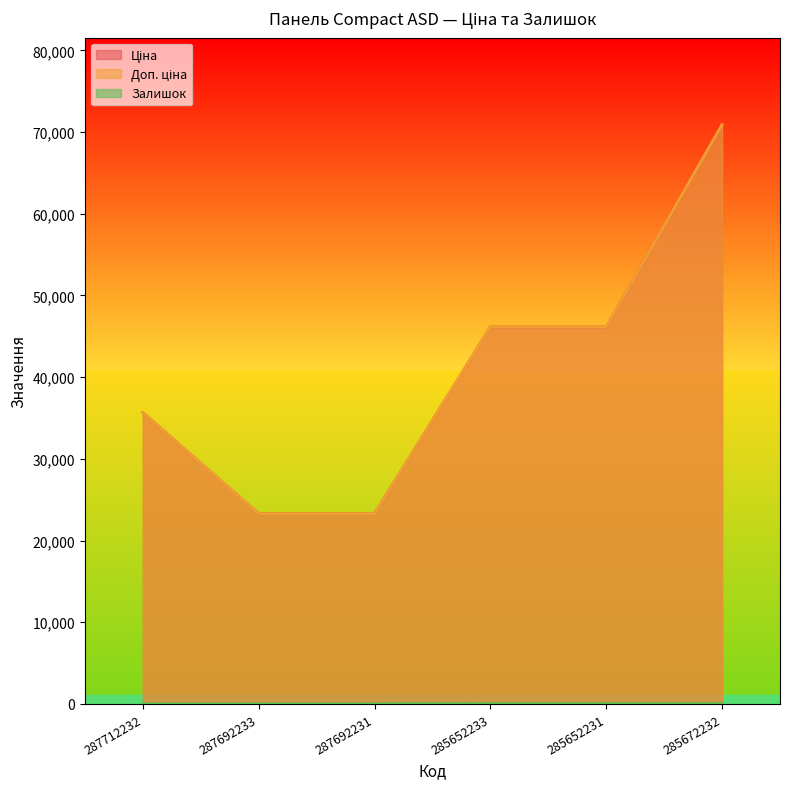

True or false: Залишок and Ціна intersect in this chart.

False